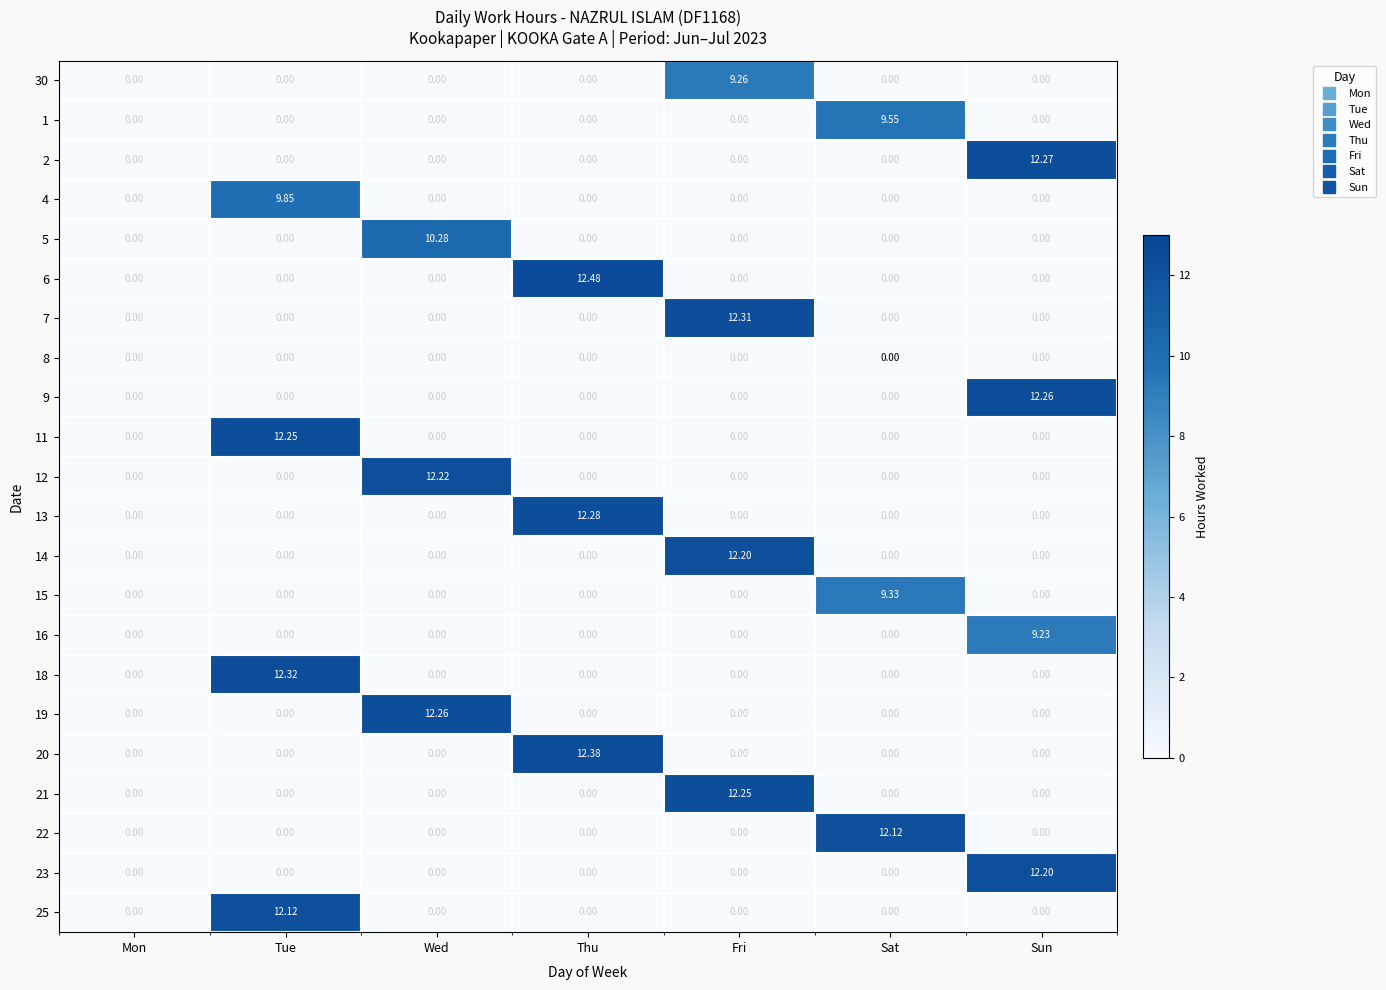

Which series has the largest total across all categories?

6